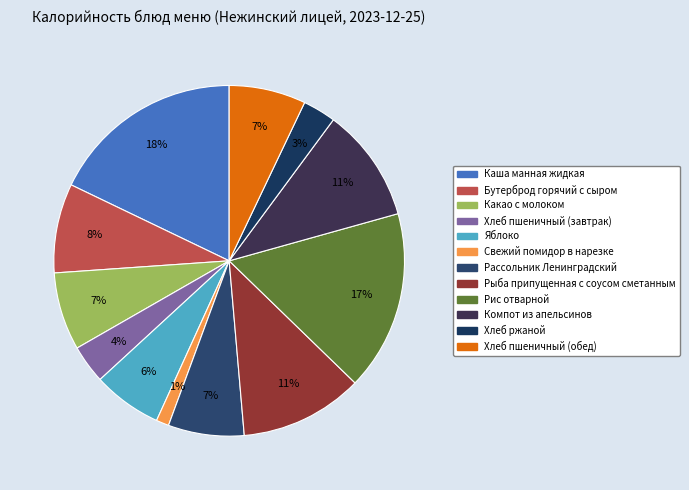

To the nearest percent, what is the difference between the largest and smallest slice percentages?

17%